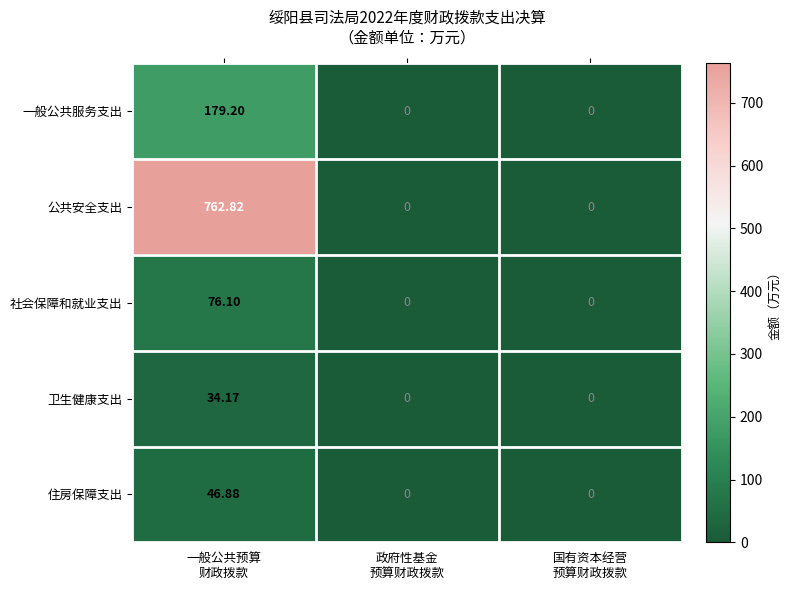

At how many categories does at least one series exceed 721?

1